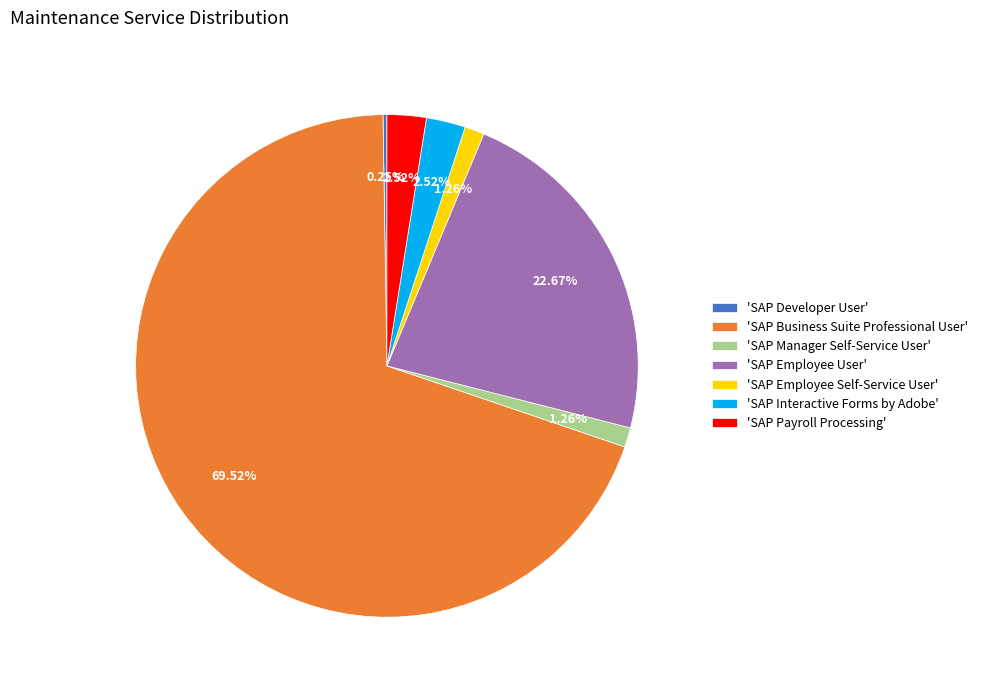

Combined, do 'SAP Interactive Forms by Adobe' and 'SAP Employee Self-Service User' account for over 50%?

No